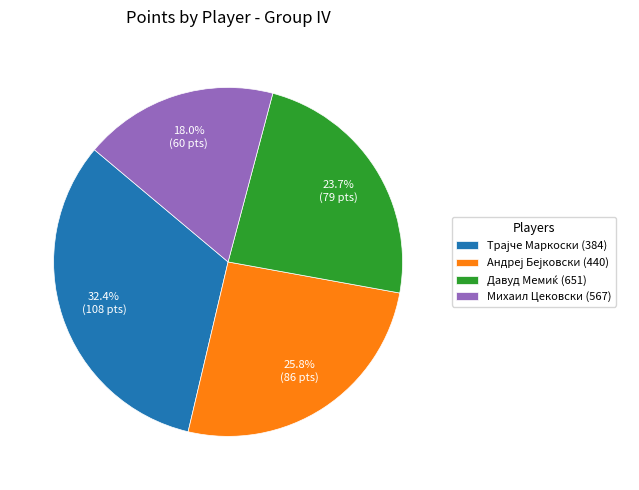

Does any single category account for the majority?

No